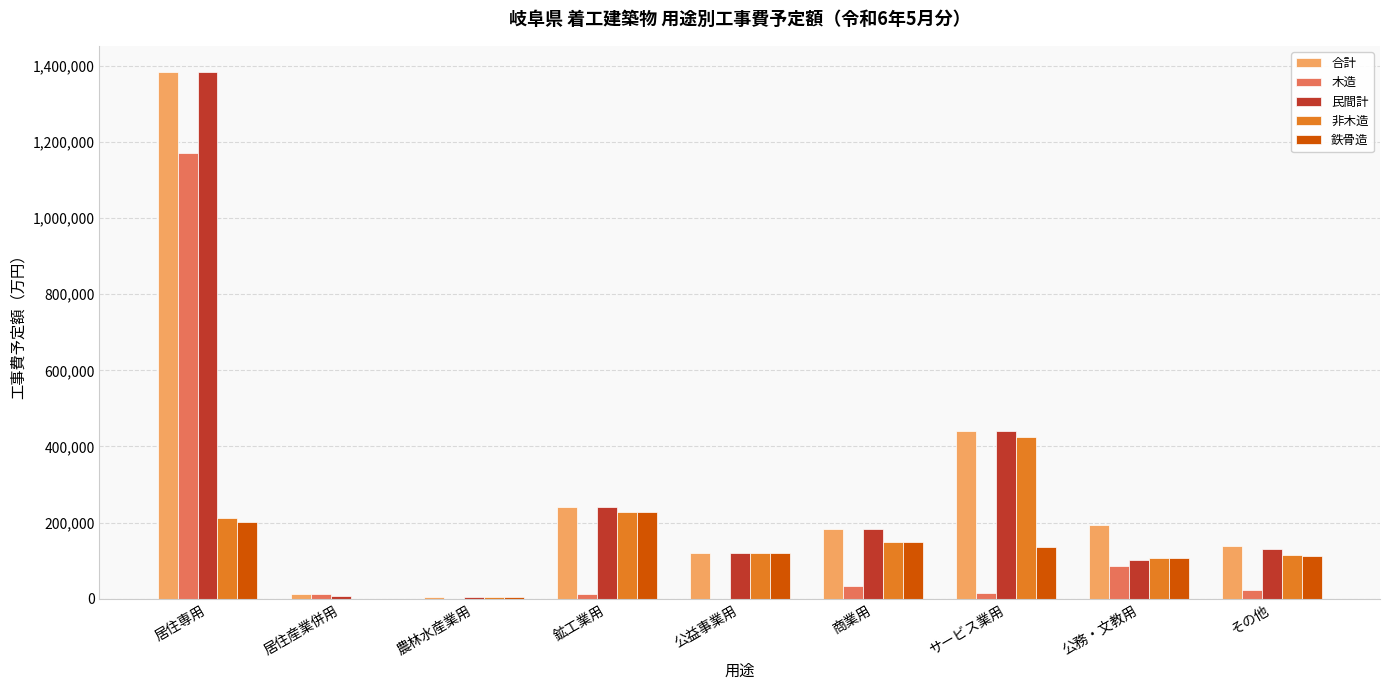

Where is 木造 nearest to the value 585853?

公務・文教用